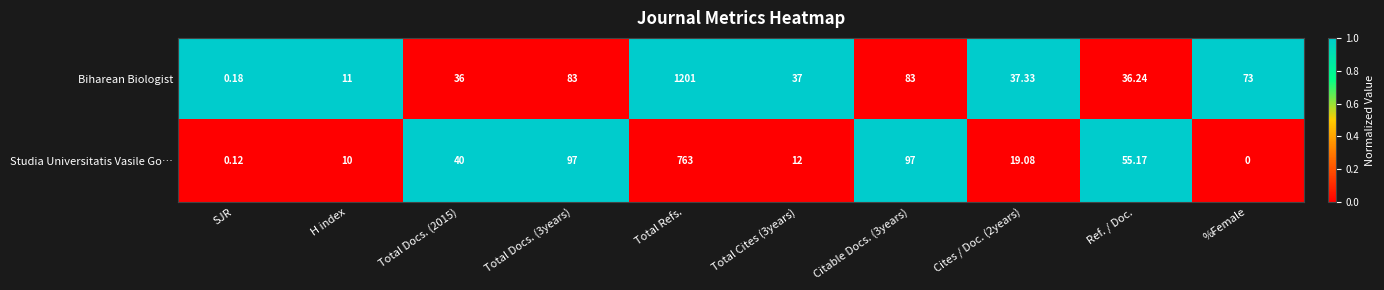

At which category is the sum across all series the highest?

Total Refs.